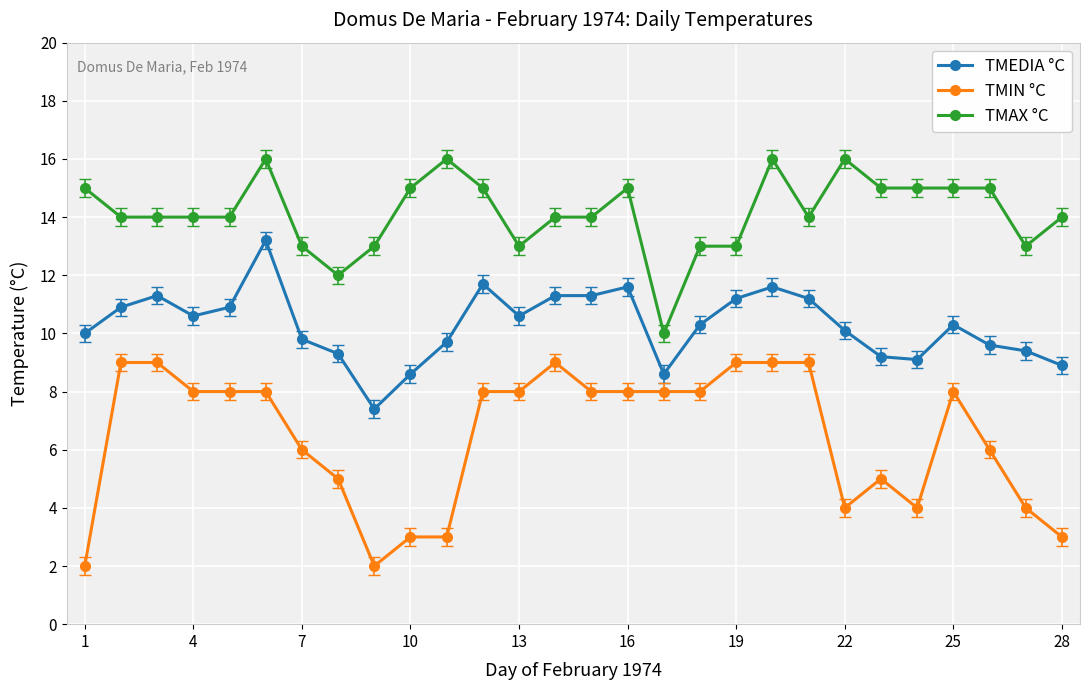

Rank the series by their average value, from lowest to highest.

TMIN °C, TMEDIA °C, TMAX °C